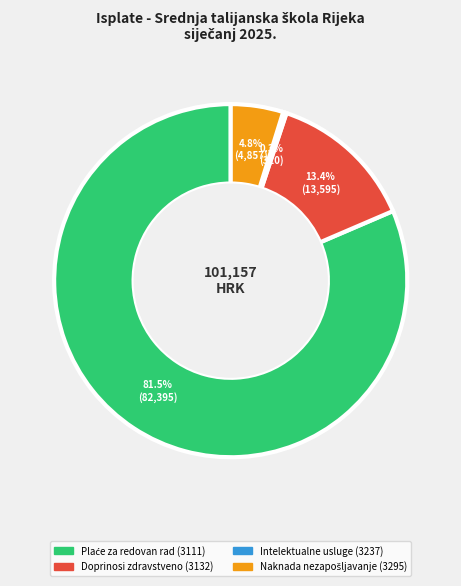

Is there any slice that represents more than half of the pie?

Yes